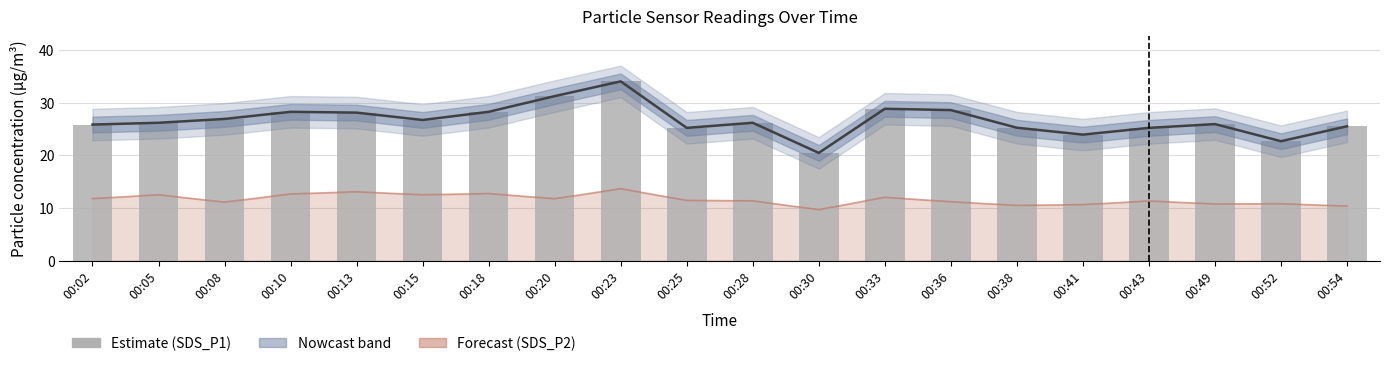

Approximately how many times larger is the value at 00:30 compared to 00:28?

0.8